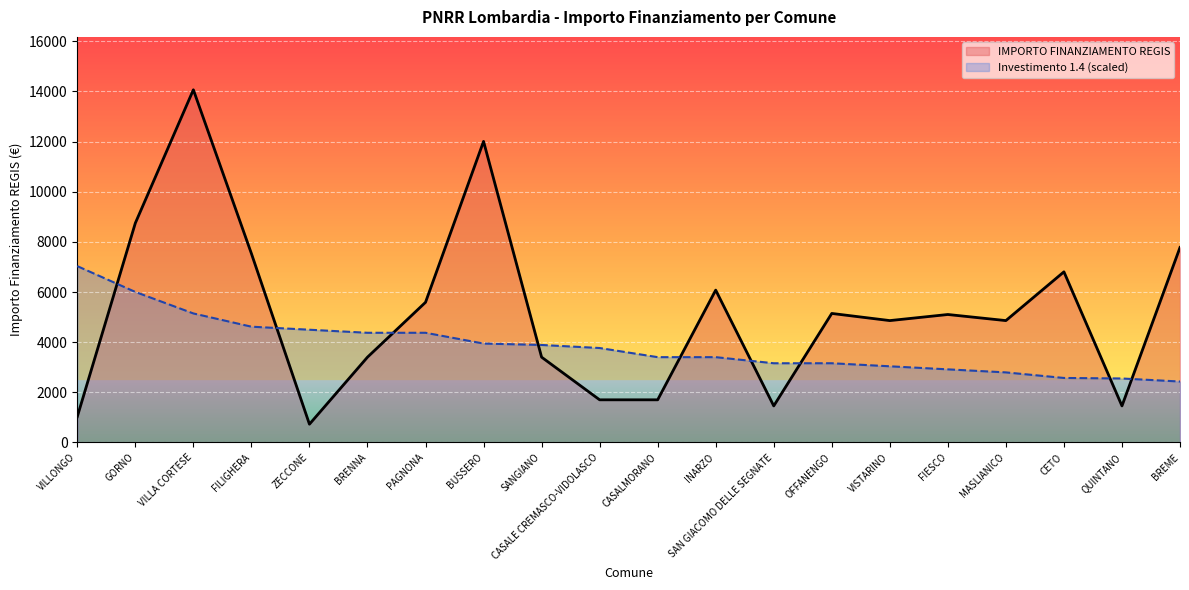

Is it true that the value at VILLONGO is 1029?

True